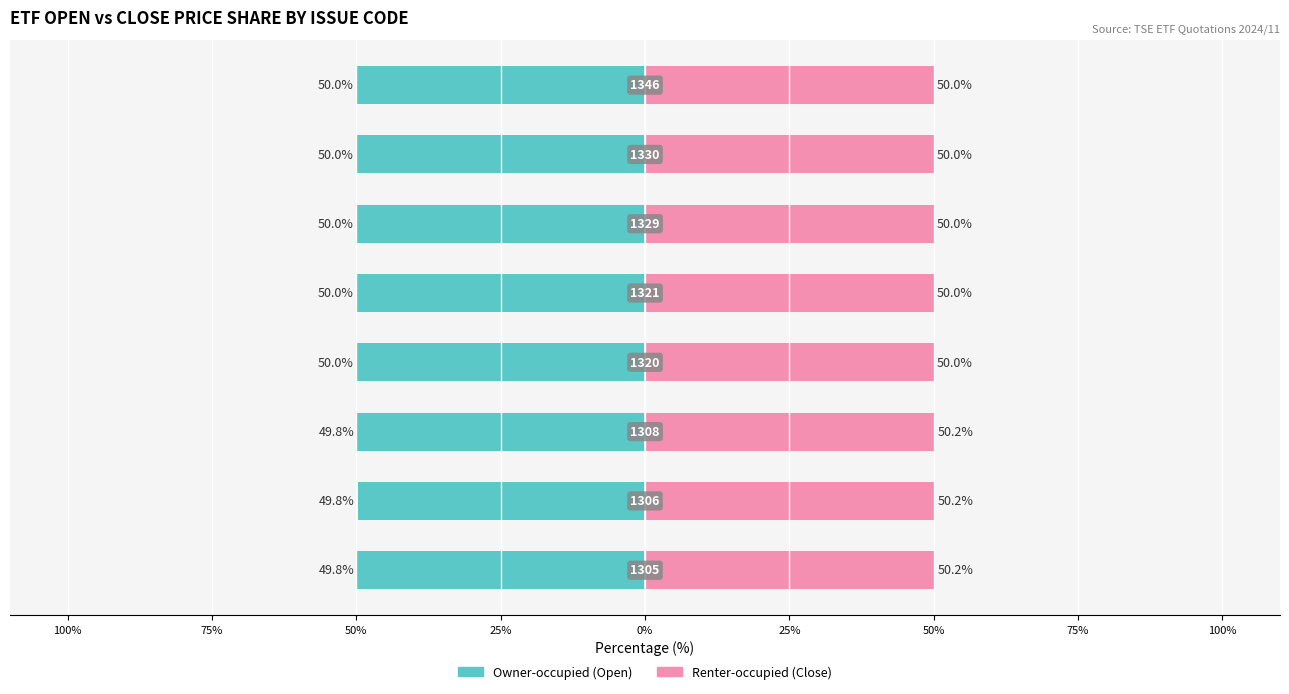

What is the maximum value shown in the chart?

50.2